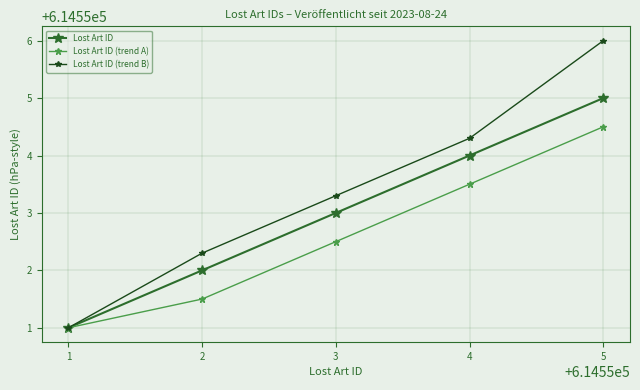

How many series are shown in this chart?

3